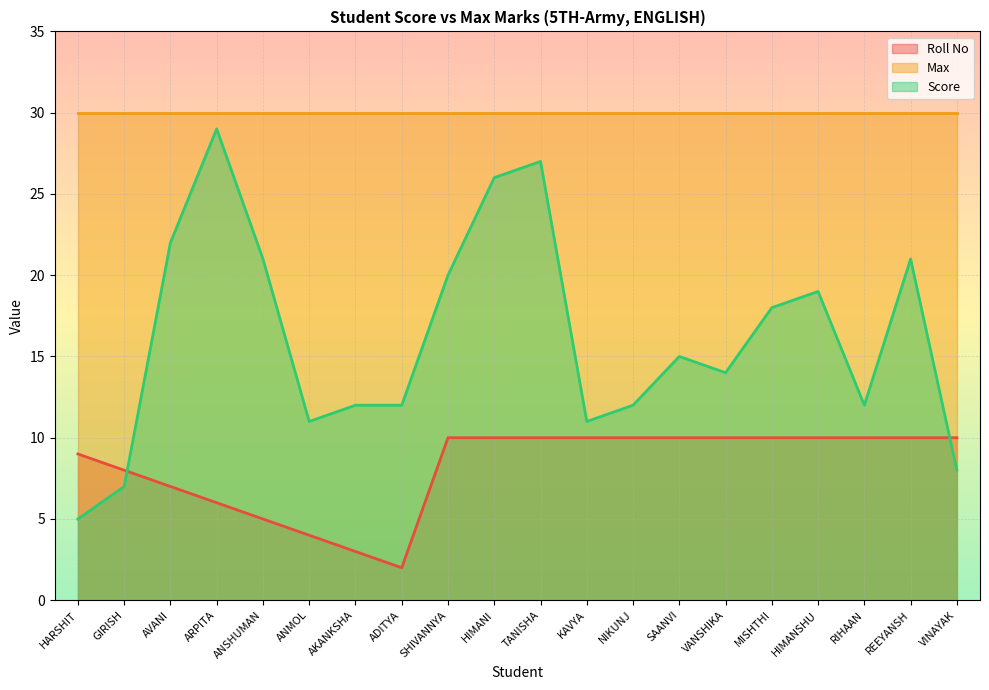

What is the sum of the Score values at HIMANI and AVANI?

48